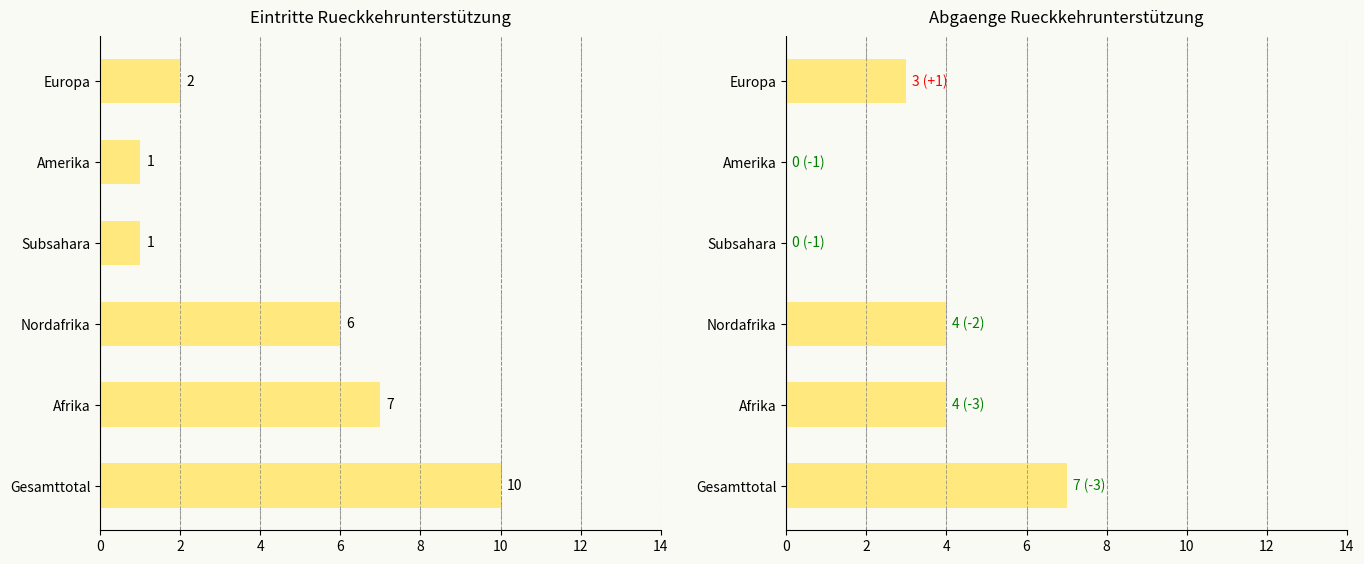

How many groups of bars are there?

6